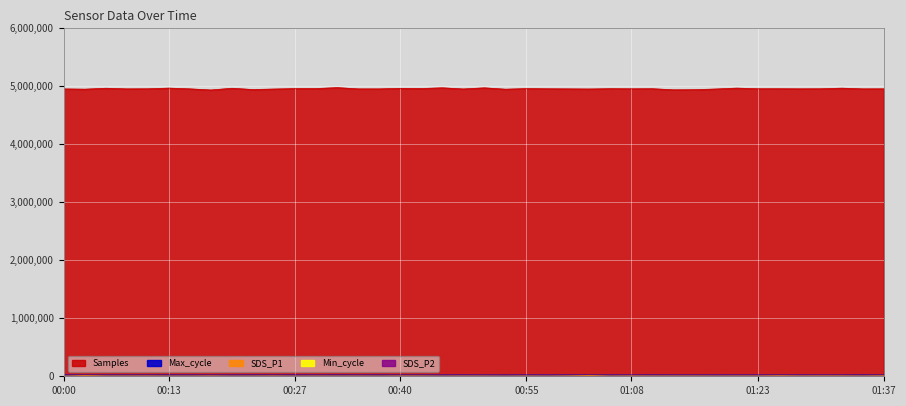

What are all the series names shown in the legend?

Samples, Max_cycle, Min_cycle, SDS_P1, SDS_P2